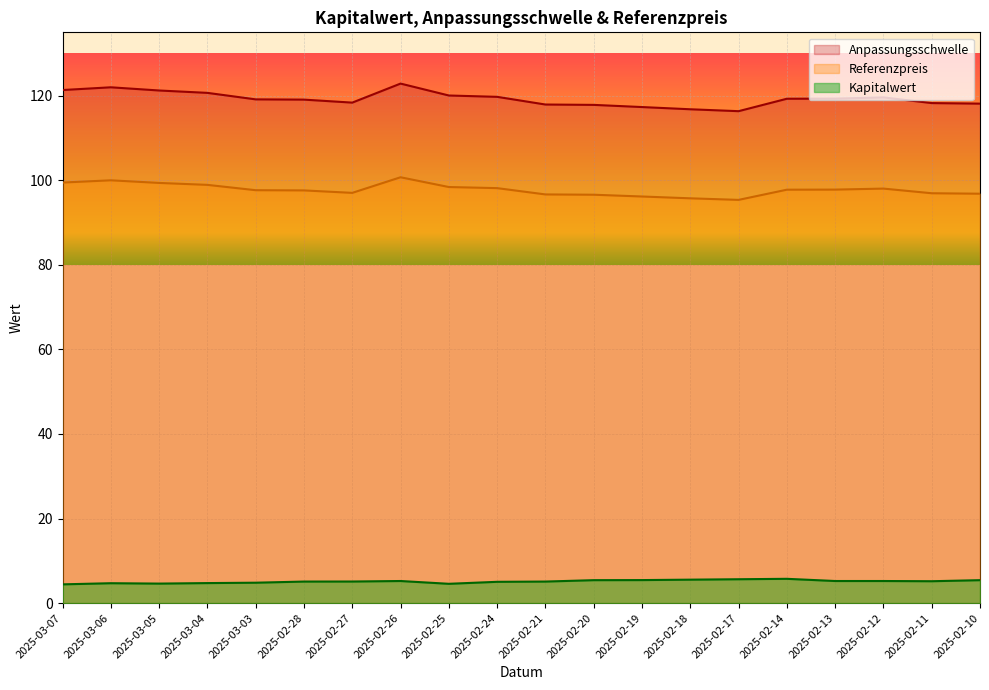

Reading right to left, what are all the values shown in this chart?

Anpassungsschwelle: 118.1	118.3	119.6	119.3	119.3	116.4	116.8	117.3	117.8	117.9	119.7	120.1	122.9	118.4	119.1	119.1	120.7	121.2	122.0	121.4
Referenzpreis: 96.8	96.9	98.0	97.8	97.8	95.4	95.7	96.2	96.6	96.7	98.2	98.4	100.7	97.0	97.6	97.7	98.9	99.4	100.0	99.5
Kapitalwert: 5.4	5.2	5.2	5.2	5.7	5.6	5.5	5.4	5.4	5.1	5.0	4.6	5.2	5.1	5.1	4.8	4.7	4.6	4.7	4.4